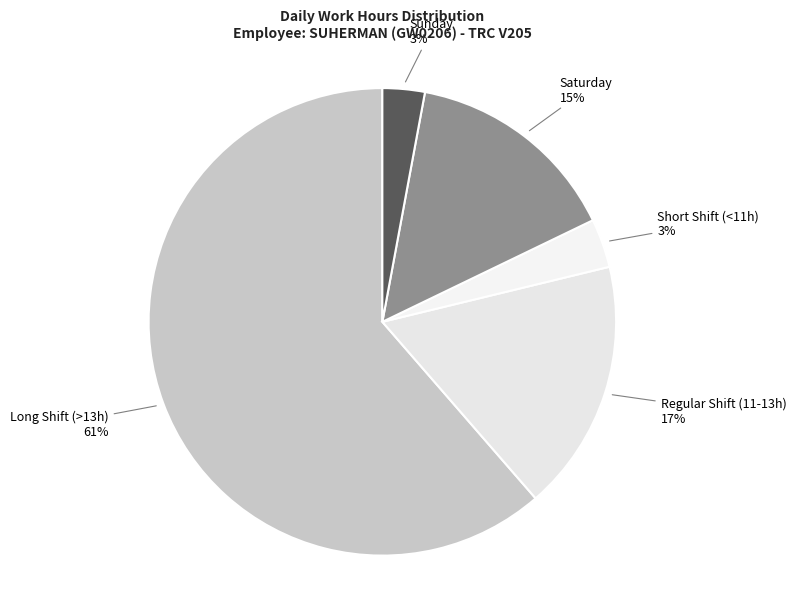

Is it true that Long Shift (>13h) is 61% of the pie?

True